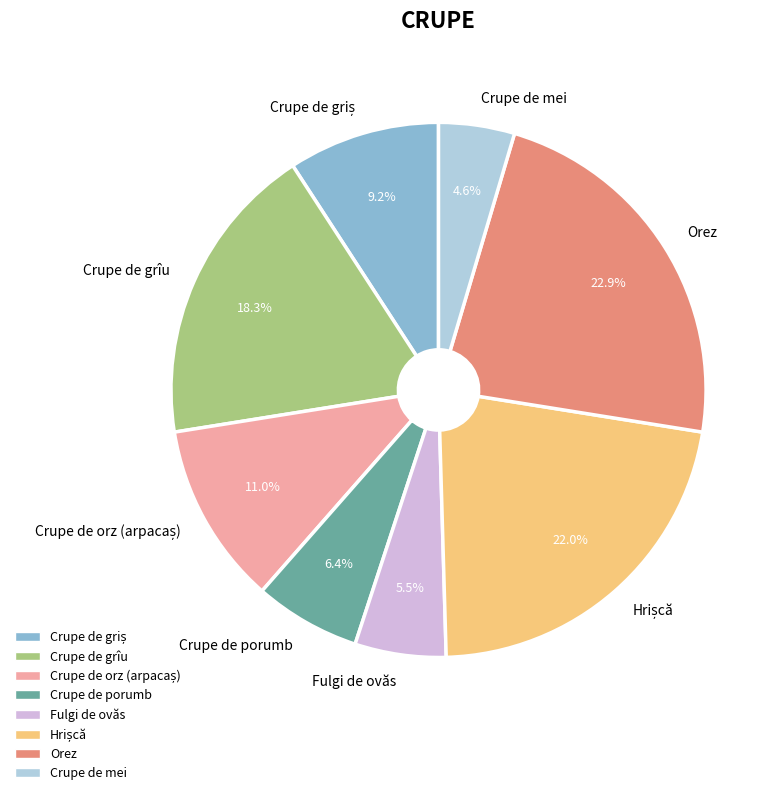

What percentage is NOT represented by Orez?

77.1%